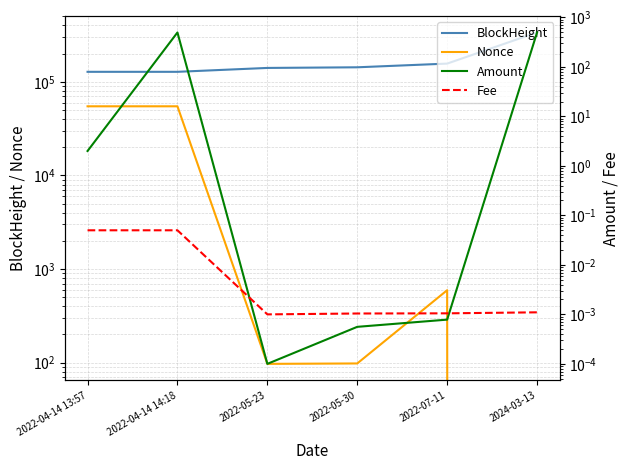

At 2022-05-30, list the series in order from smallest to largest.

Amount, Fee, Nonce, BlockHeight